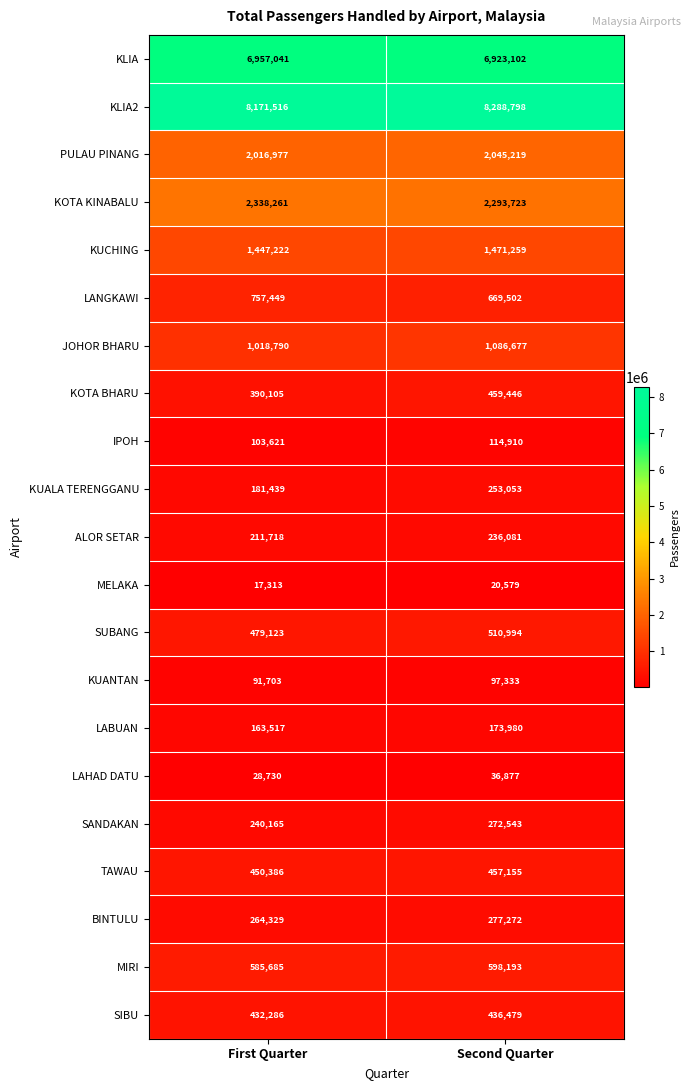

Which series has the largest total across all categories?

KLIA2